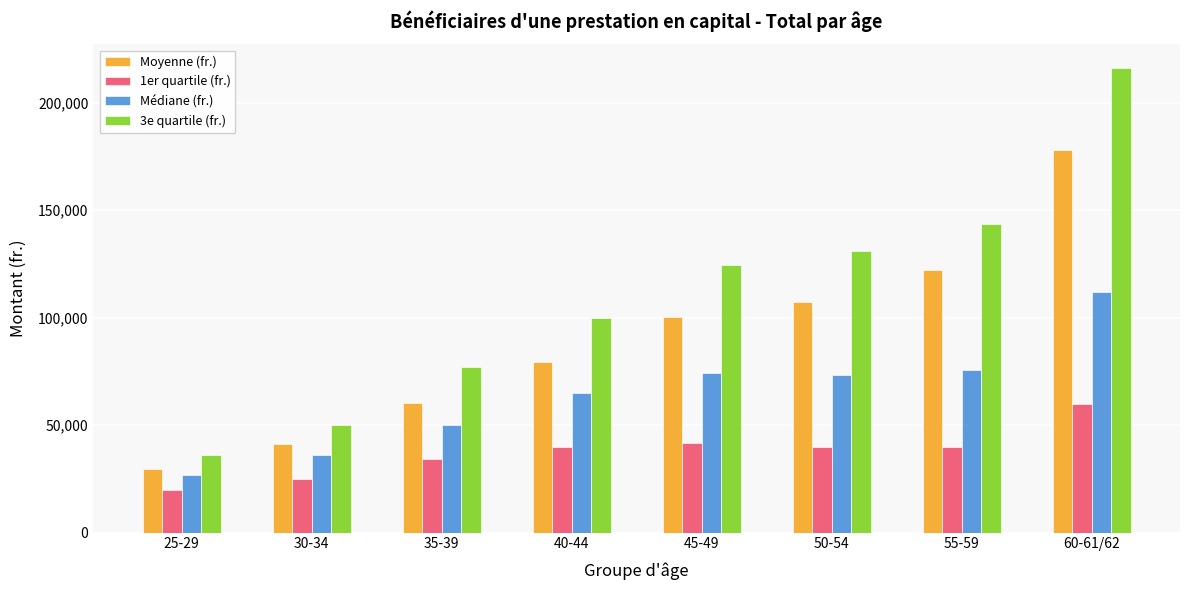

Does the chart contain any negative values?

No